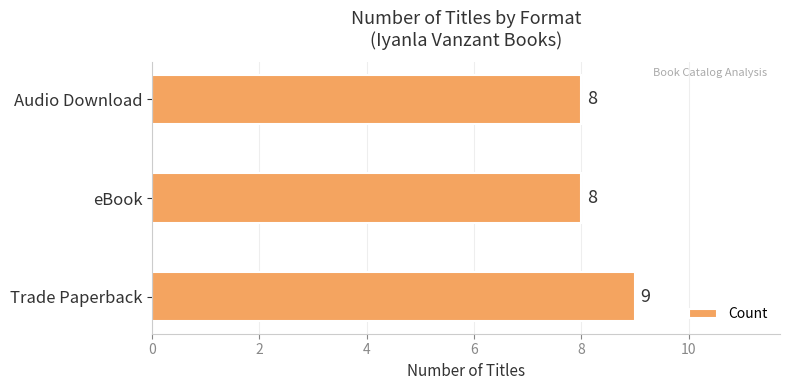

Is it true that the value at Audio Download is 13?

False